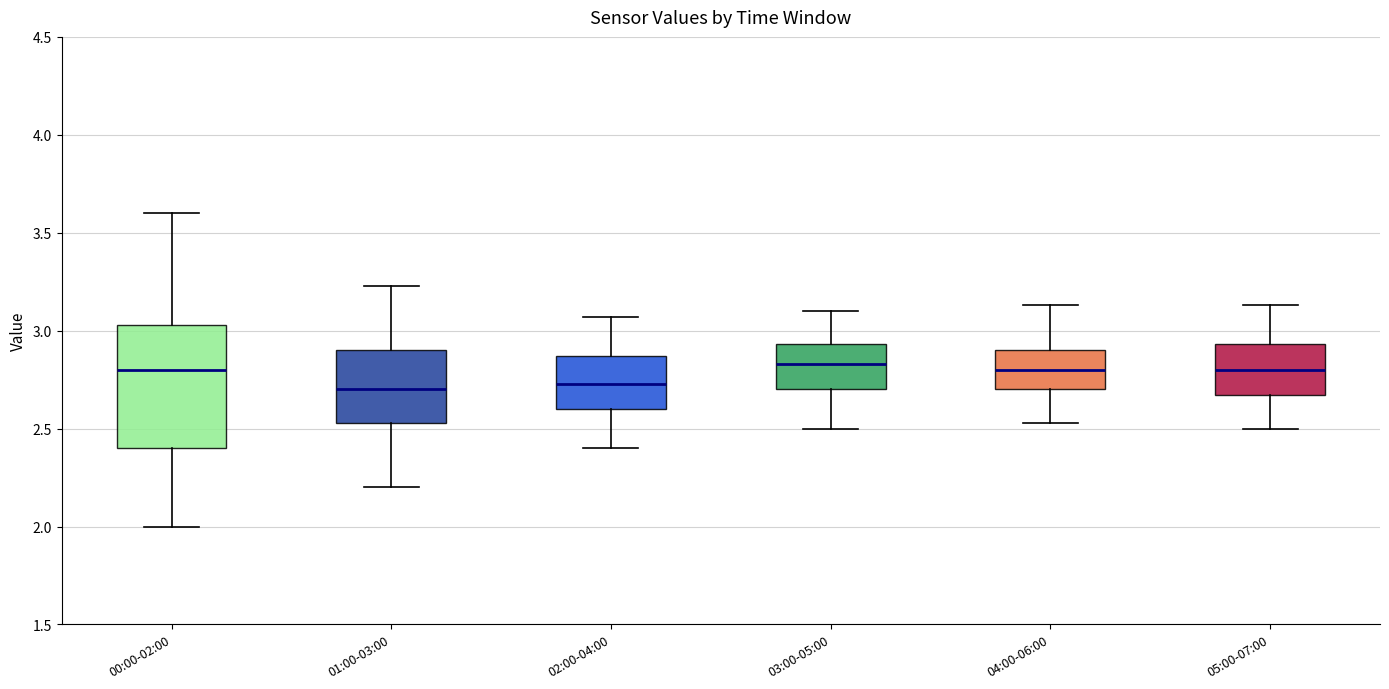

Comparing the boxes themselves (not the whiskers), which one is the tallest?

00:00-02:00